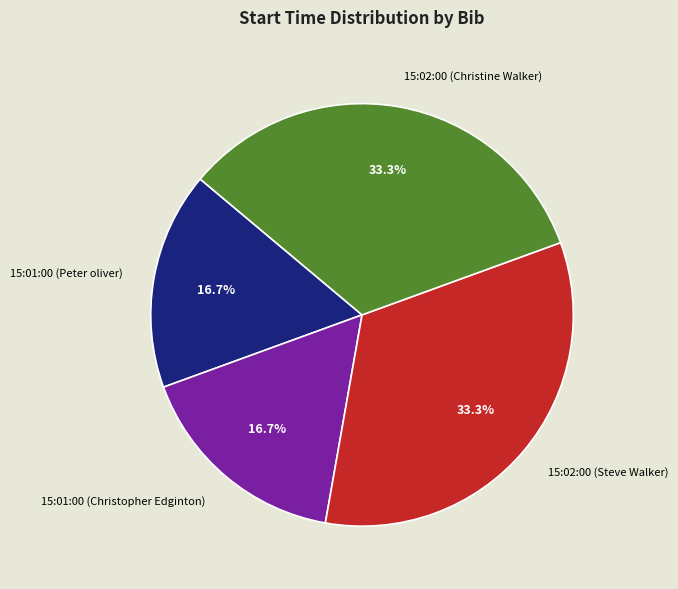

To the nearest percent, what is the average slice percentage?

25%